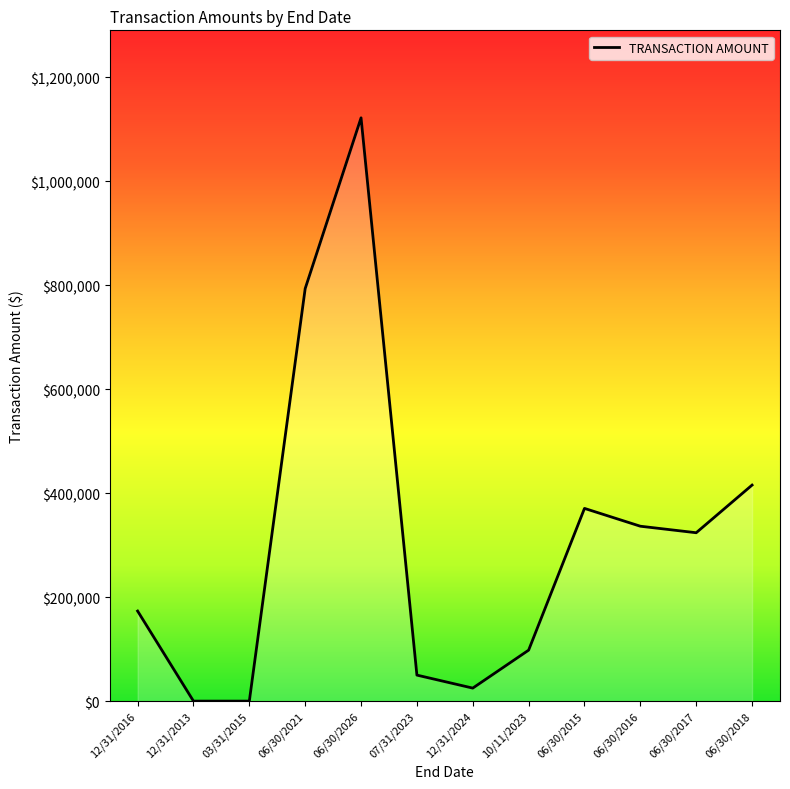

Reading left to right, extract all data points from this chart.

12/31/2016=173215.0	12/31/2013=0.0	03/31/2015=0.0	06/30/2021=793489.9	06/30/2026=1121917.9	07/31/2023=50000.0	12/31/2024=25000.0	10/11/2023=98000.0	06/30/2015=370662.3	06/30/2016=336386.8	06/30/2017=323848.8	06/30/2018=415507.8